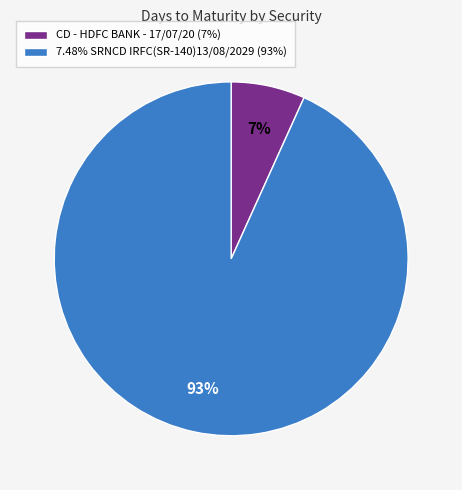

Count the number of slices in the pie.

2